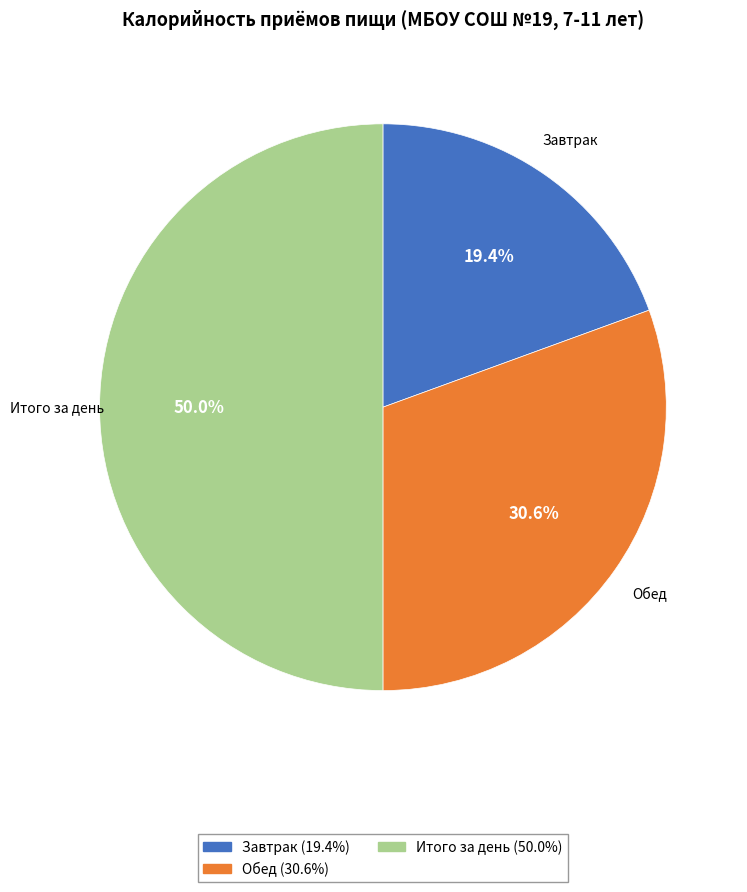

Between Обед and Итого за день, which is larger?

Итого за день